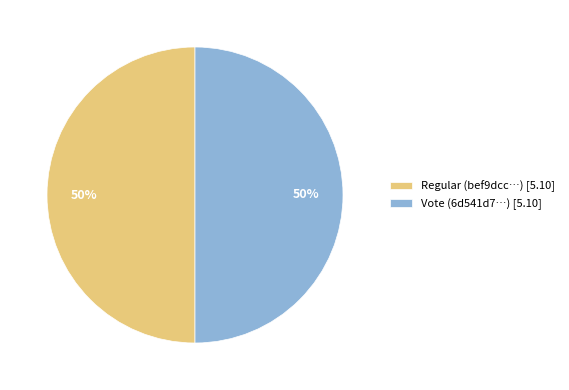

Is it true that Vote (6d541d7…) [5.10] is 44% of the pie?

False